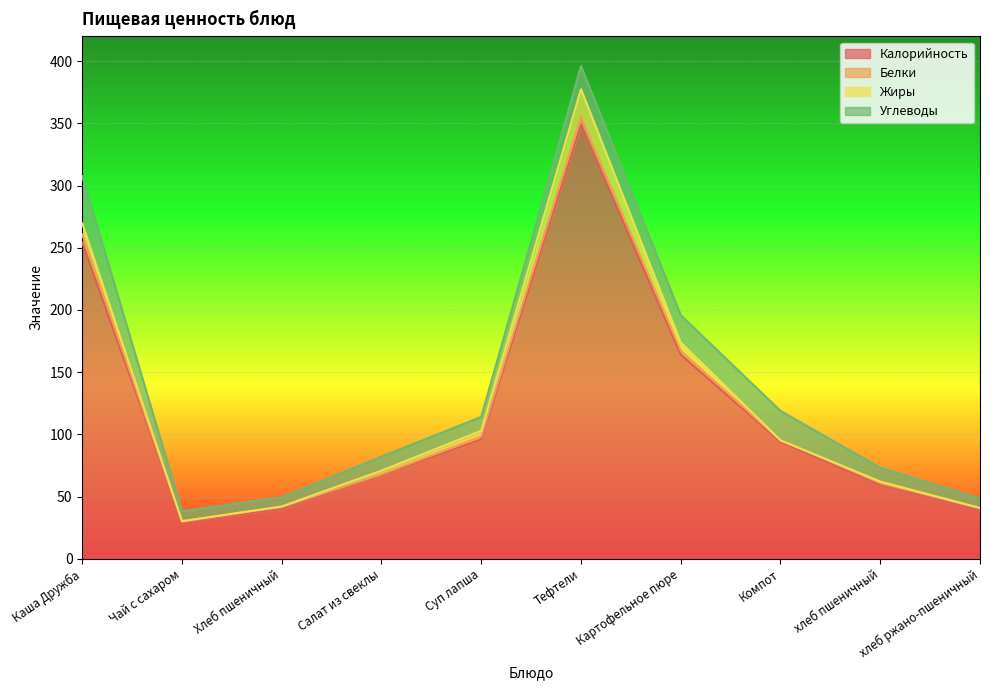

What is the total value across all series at Каша Дружба?

307.5